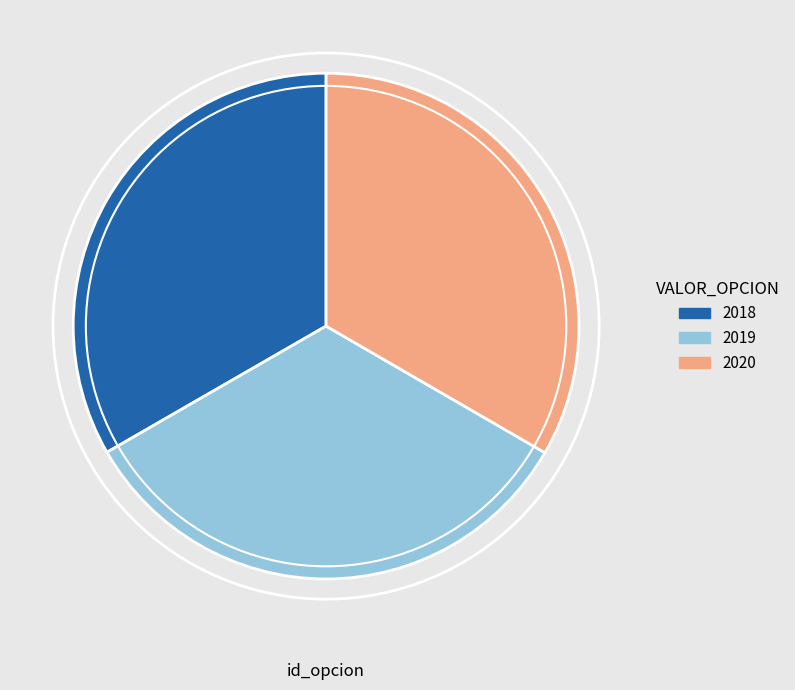

What is the ratio of the value at 2019 to the value at 2018?

1.0